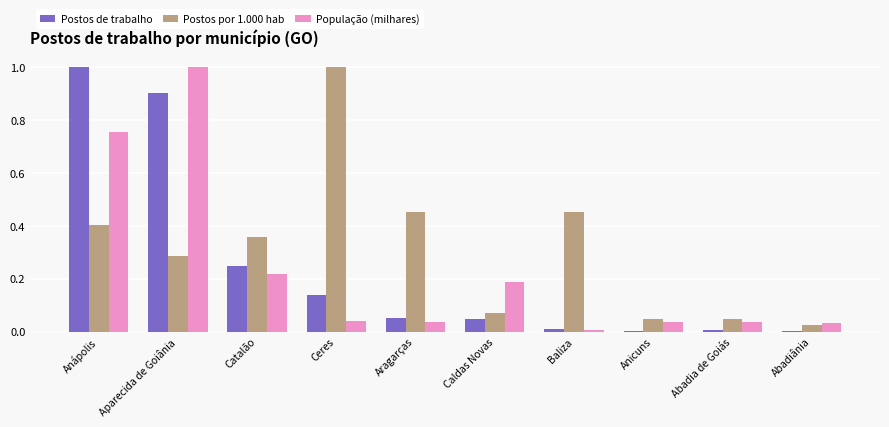

What is the difference between the População (milhares) values at Aparecida de Goiânia and Abadia de Goiás?

1.0